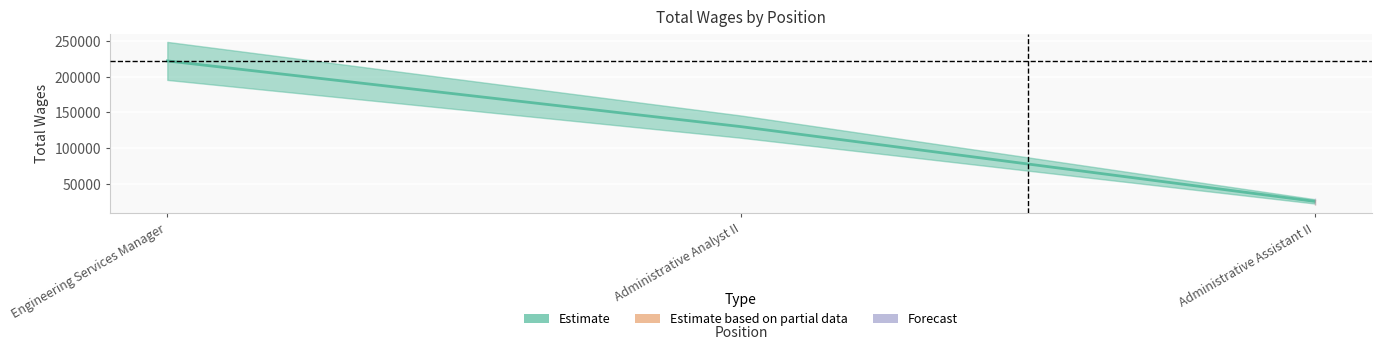

How many categories are shown in the chart?

3